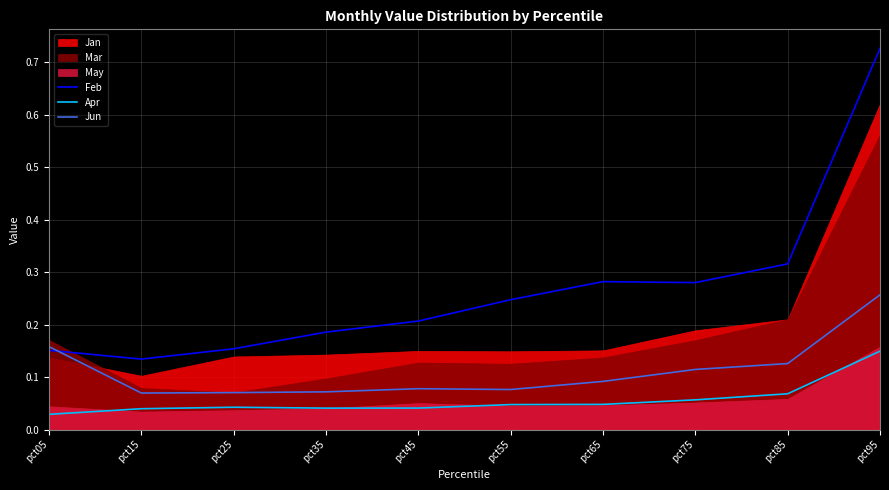

The value of Apr at pct55 is 0.1. True or false?

False